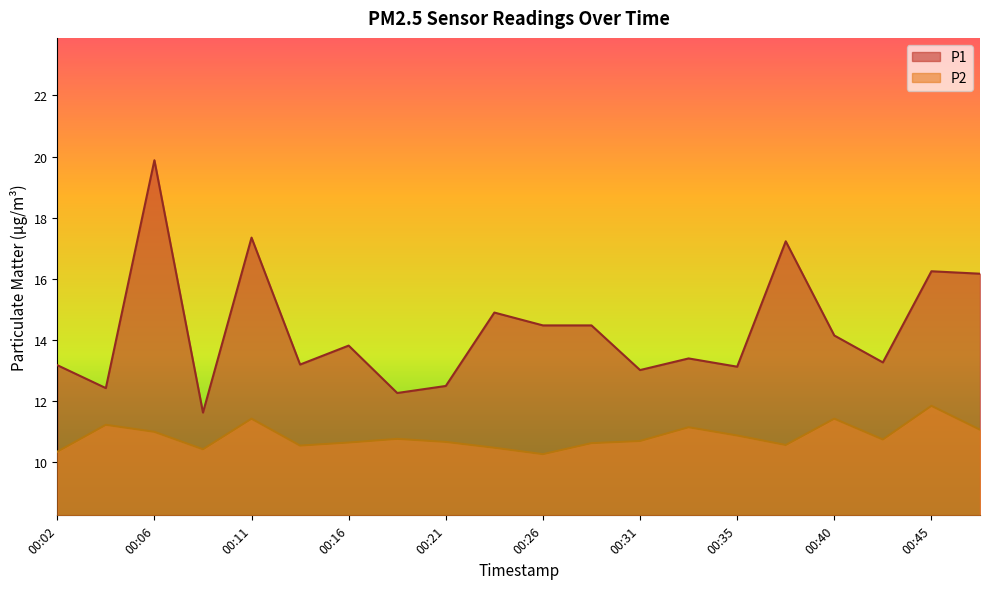

True or false: P1 and P2 intersect in this chart.

False